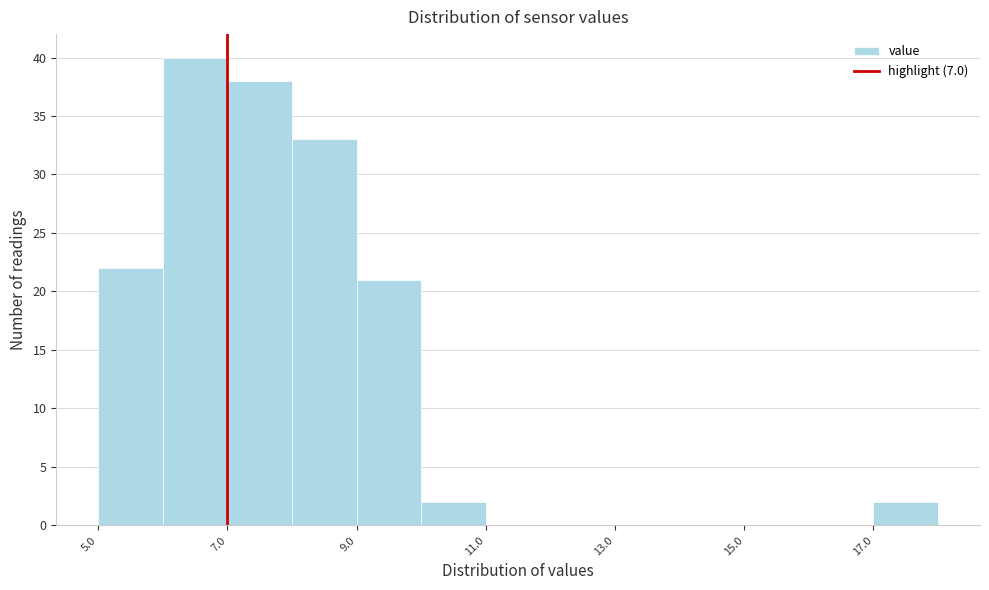

Reading left to right, list every bar in this chart as the range it spans on the x-axis followed by its height. The values are not printed on the chart, so give them approximately, as read against the axis.

5 to 6: 22
6 to 7: 40
7 to 8: 38
8 to 9: 33
9 to 10: 21
10 to 11: 2
11 to 12: 0
12 to 13: 0
13 to 14: 0
14 to 15: 0
15 to 16: 0
16 to 17: 0
17 to 18: 2